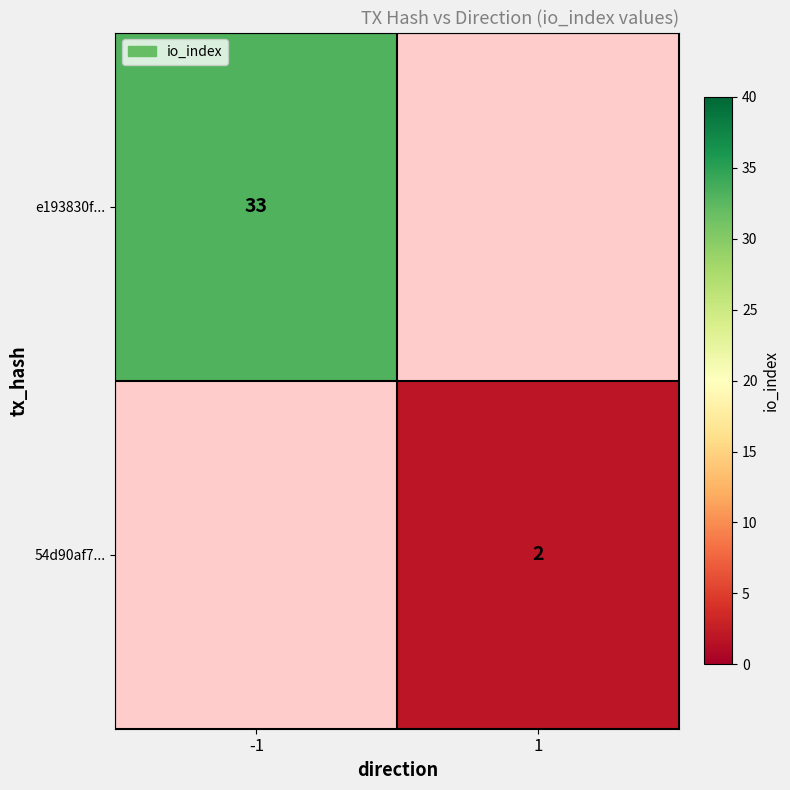

True or false: 54d90af7... has a value of 2 at 1.

True